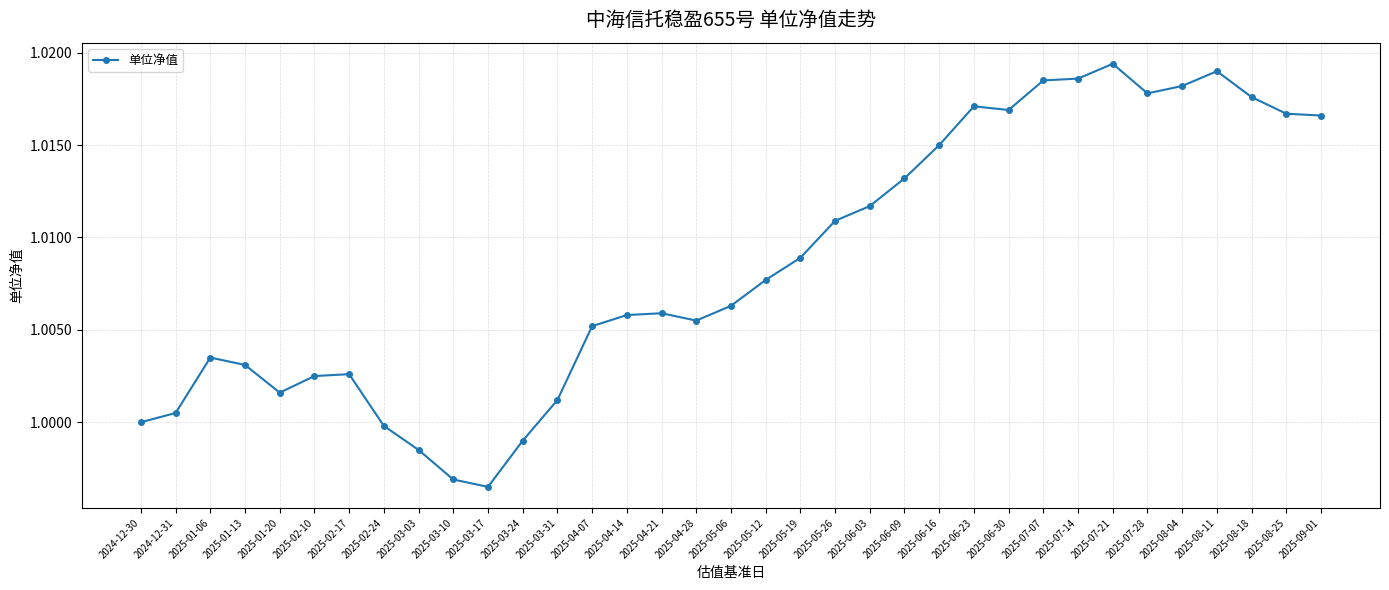

Between 2025-03-17 and 2025-01-20, which is larger?

2025-01-20